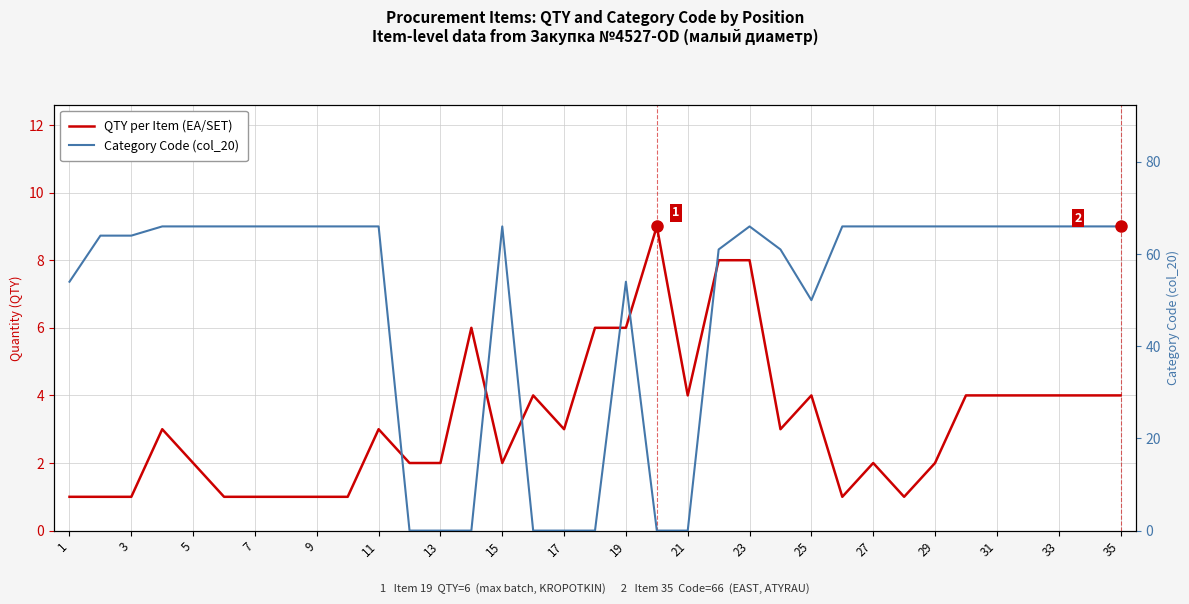

True or false: Category Code (col_20) has more than 0 interior local peaks.

True